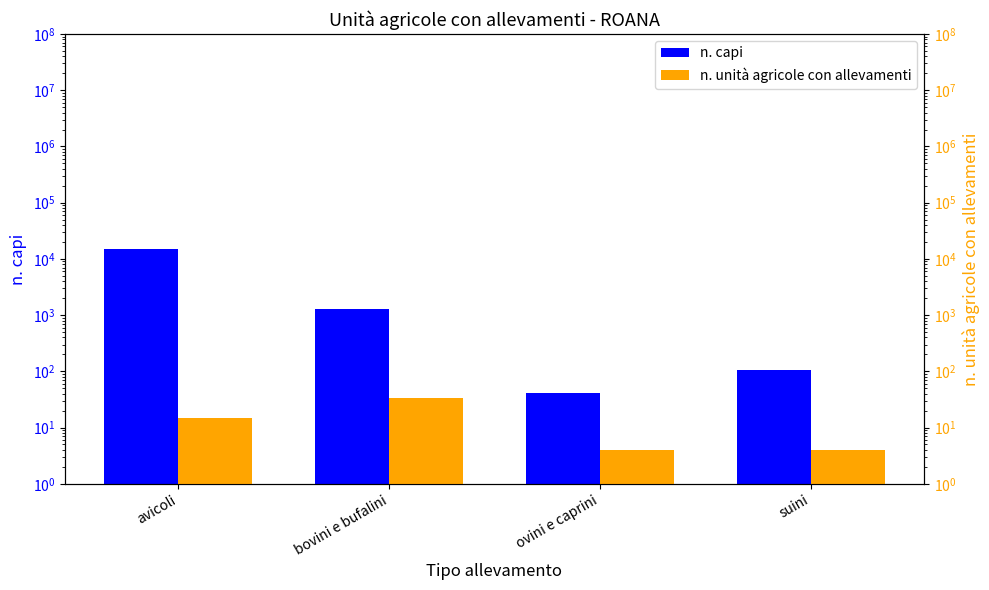

How many bars are there in total?

8